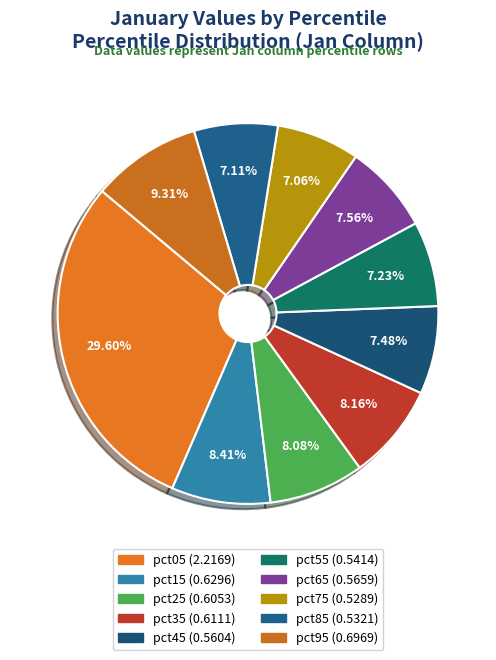

How many slices are in this pie chart?

10